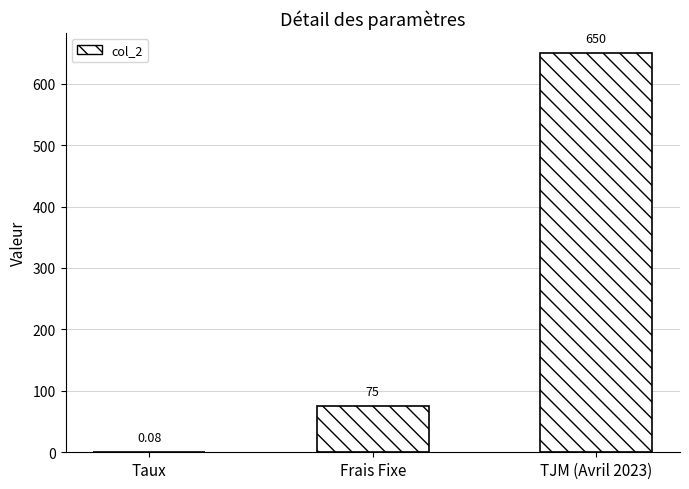

At which label is the value closest to 325?

Frais Fixe